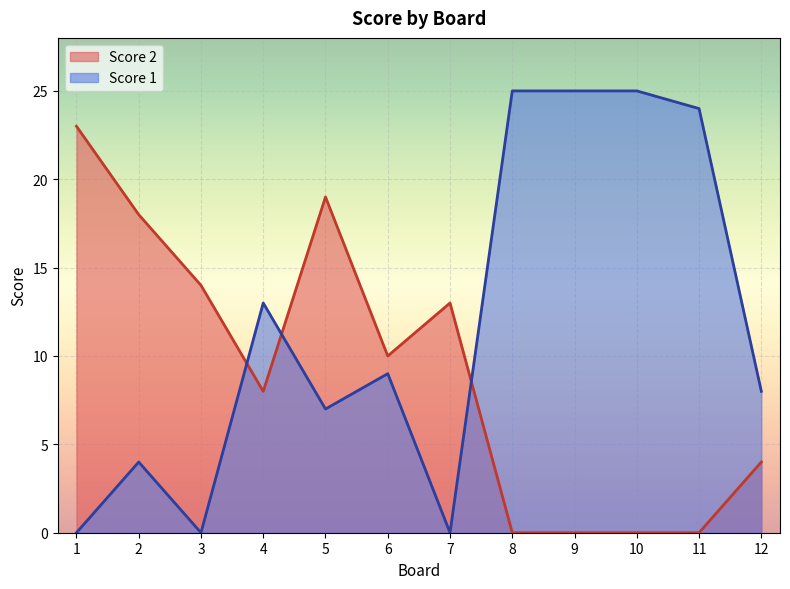

Reading right to left, transcribe all the data shown in this chart.

Score 2: 4	0	0	0	0	13	10	19	8	14	18	23
Score 1: 8	24	25	25	25	0	9	7	13	0	4	0